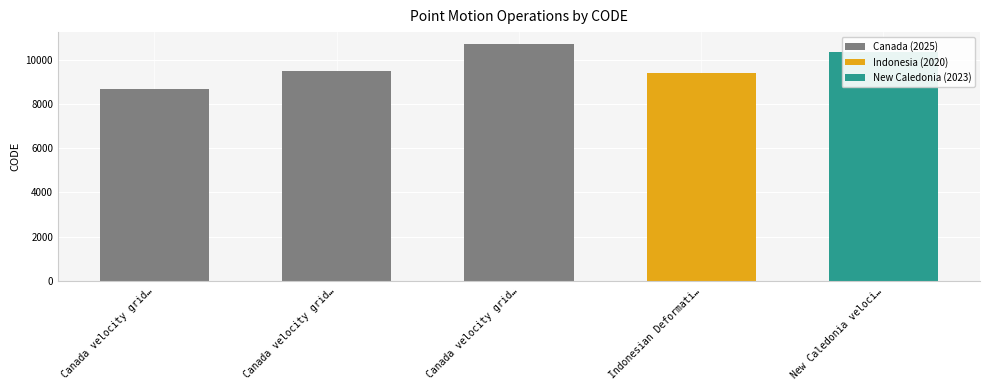

Rank the categories by value from lowest to highest.

Canada velocity grid…, Indonesian Deformati…, Canada velocity grid…, New Caledonia veloci…, Canada velocity grid…